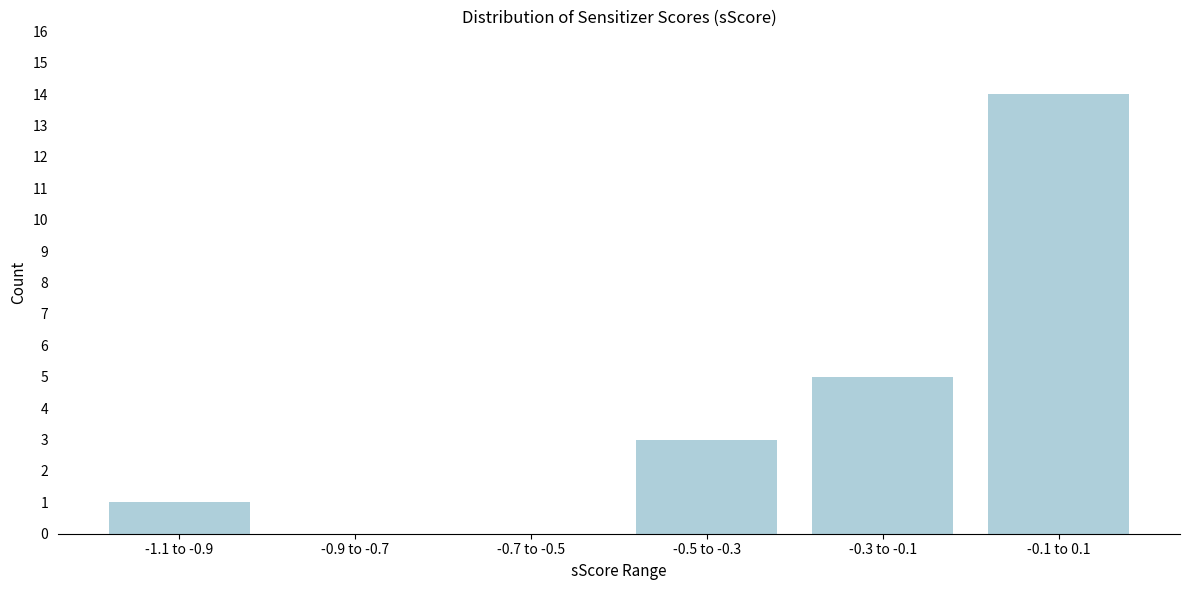

Reading left to right, extract all data points from this chart.

-1.1 to -0.9=1	-0.9 to -0.7=0	-0.7 to -0.5=0	-0.5 to -0.3=3	-0.3 to -0.1=5	-0.1 to 0.1=14